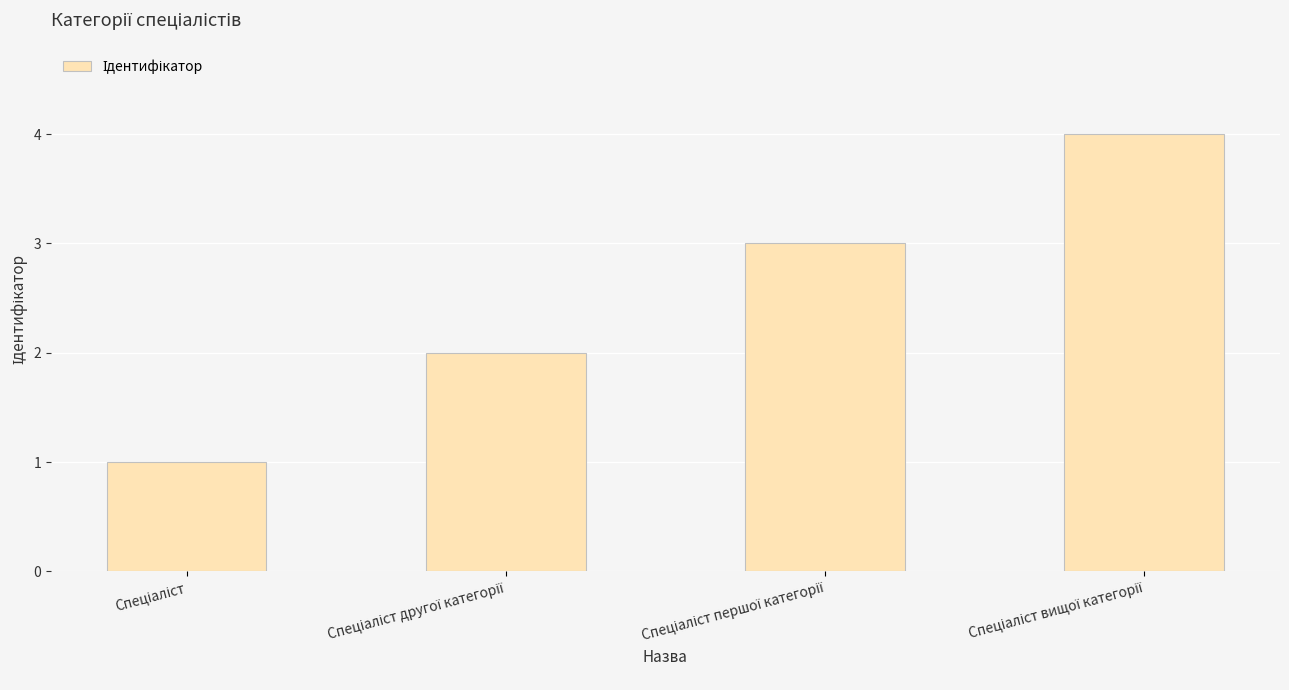

What is the greatest value displayed?

4